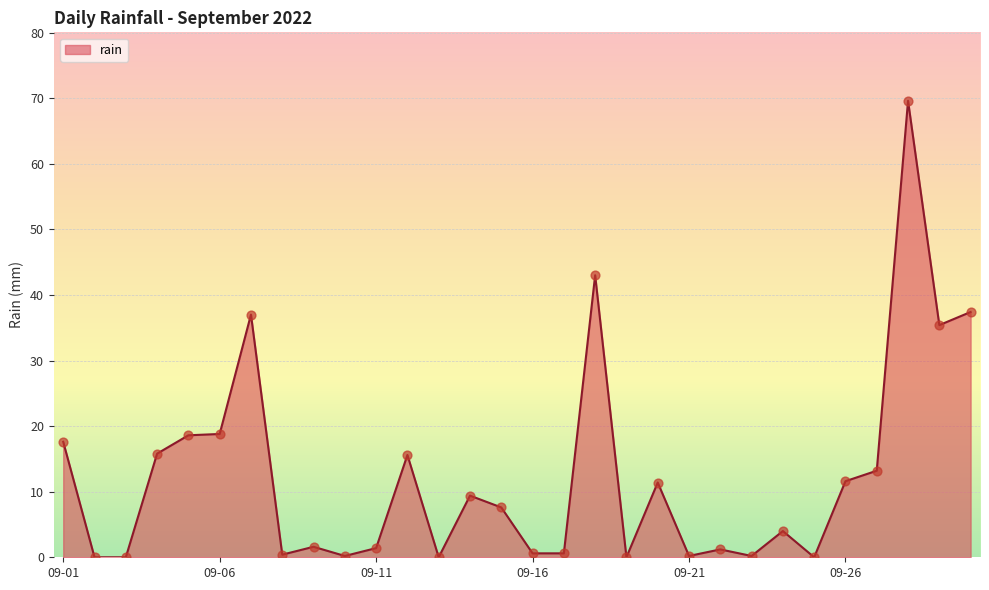

What is the difference between the maximum and minimum values?

69.6